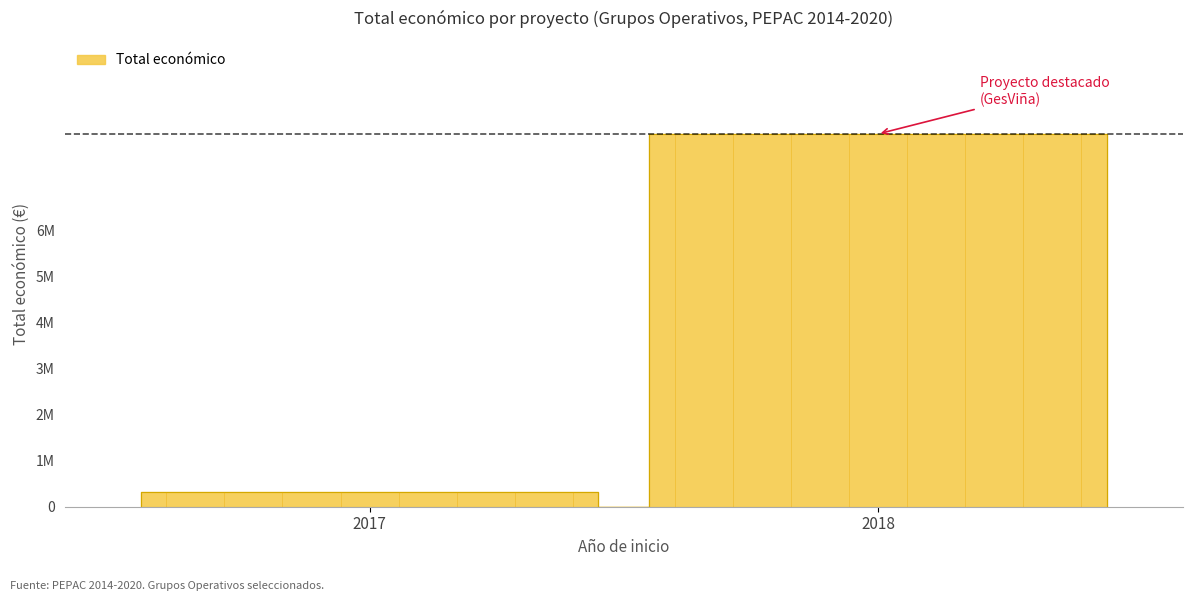

What is the change in value from 2018-SostVac to 2018-GesViña?

+5782222